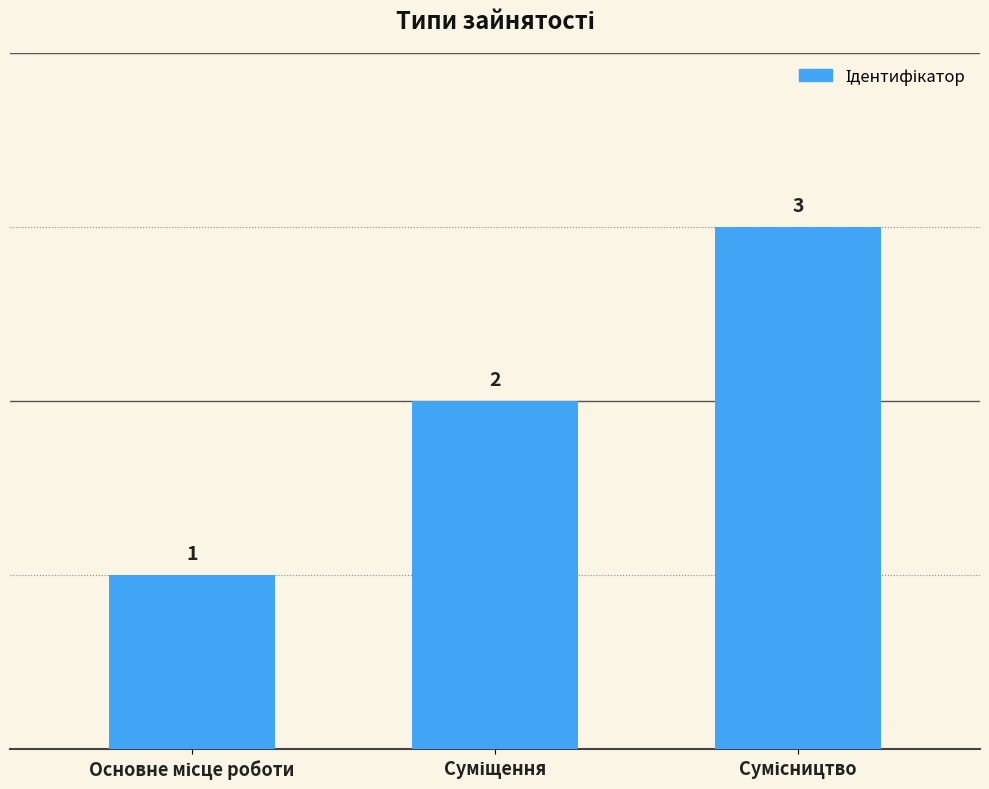

Reading right to left, transcribe all the data shown in this chart.

3	2	1